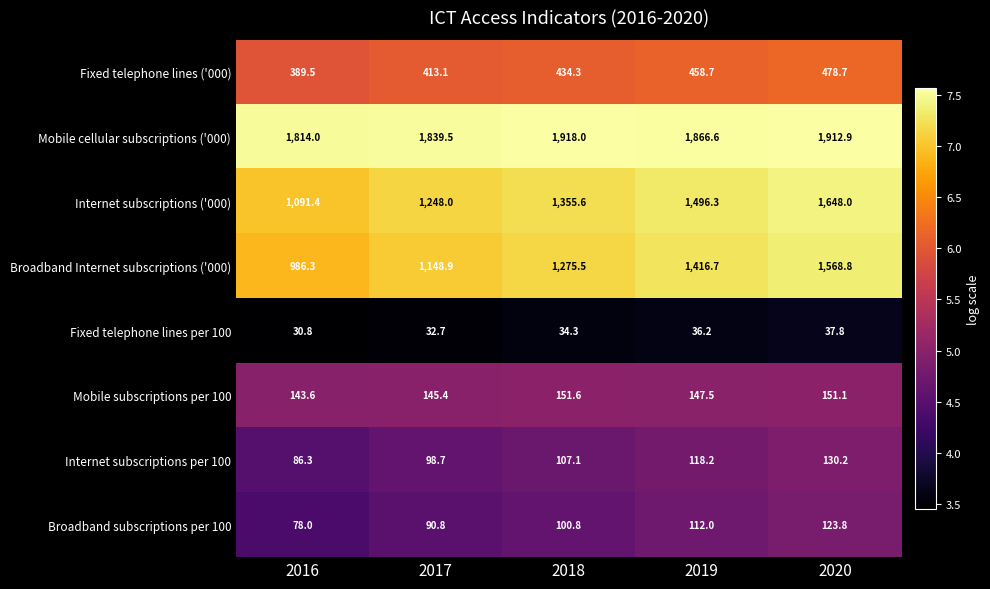

Rank the series at 2016 from highest to lowest value.

Mobile cellular subscriptions ('000), Internet subscriptions ('000), Broadband Internet subscriptions ('000), Fixed telephone lines ('000), Mobile subscriptions per 100, Internet subscriptions per 100, Broadband subscriptions per 100, Fixed telephone lines per 100